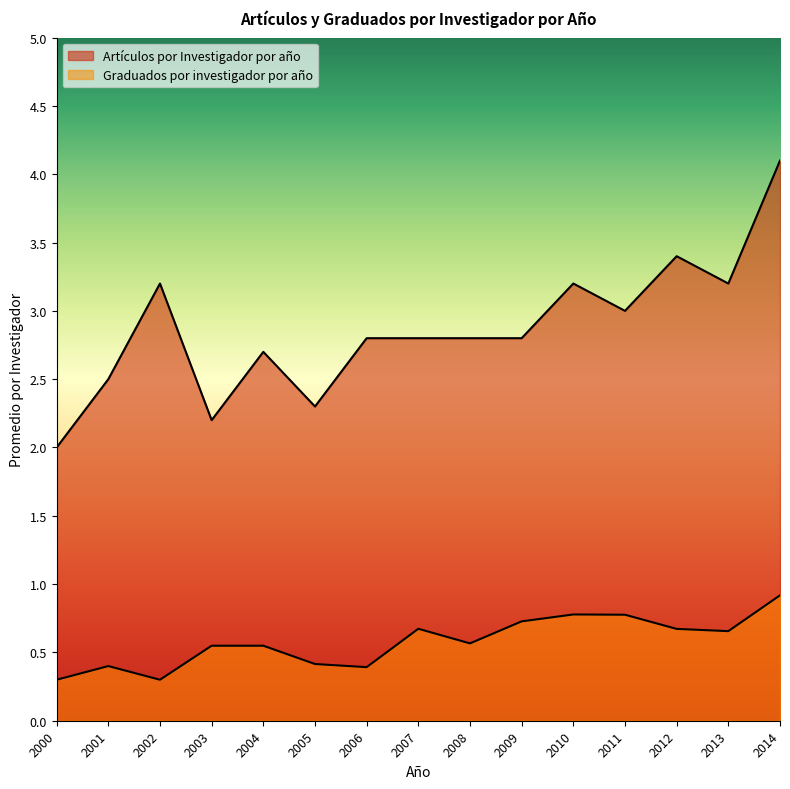

True or false: Graduados por investigador por año has more than 0 points higher than both neighbors.

True